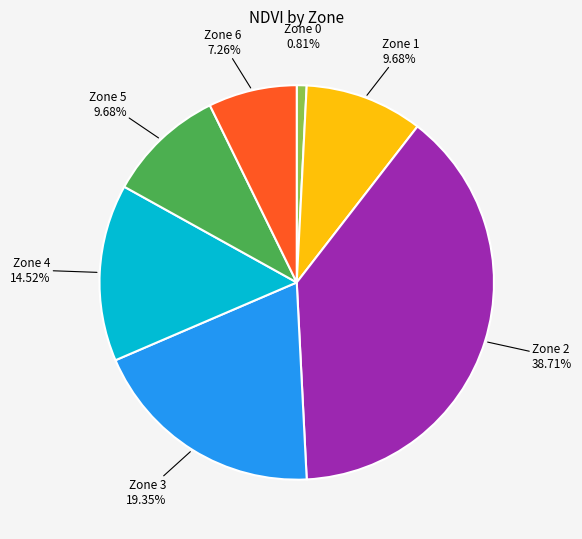

How many segments does this pie chart have?

7